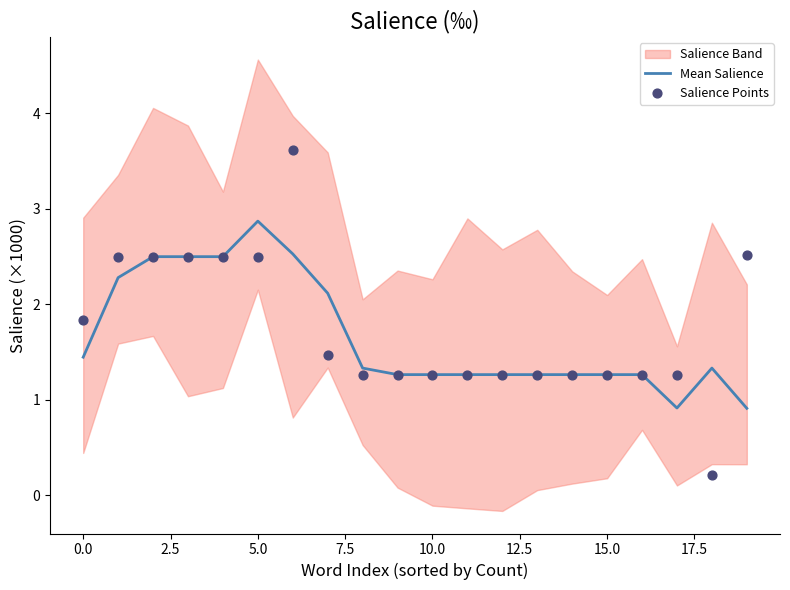

Which series contains the highest Y value?

Salience Points